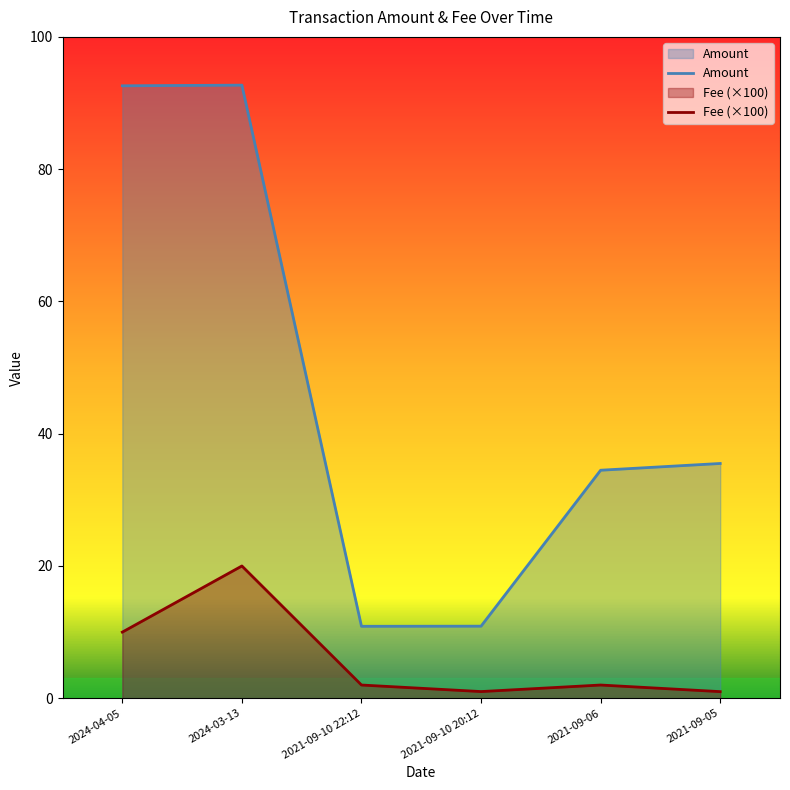

Which series has the largest total across all categories?

Amount